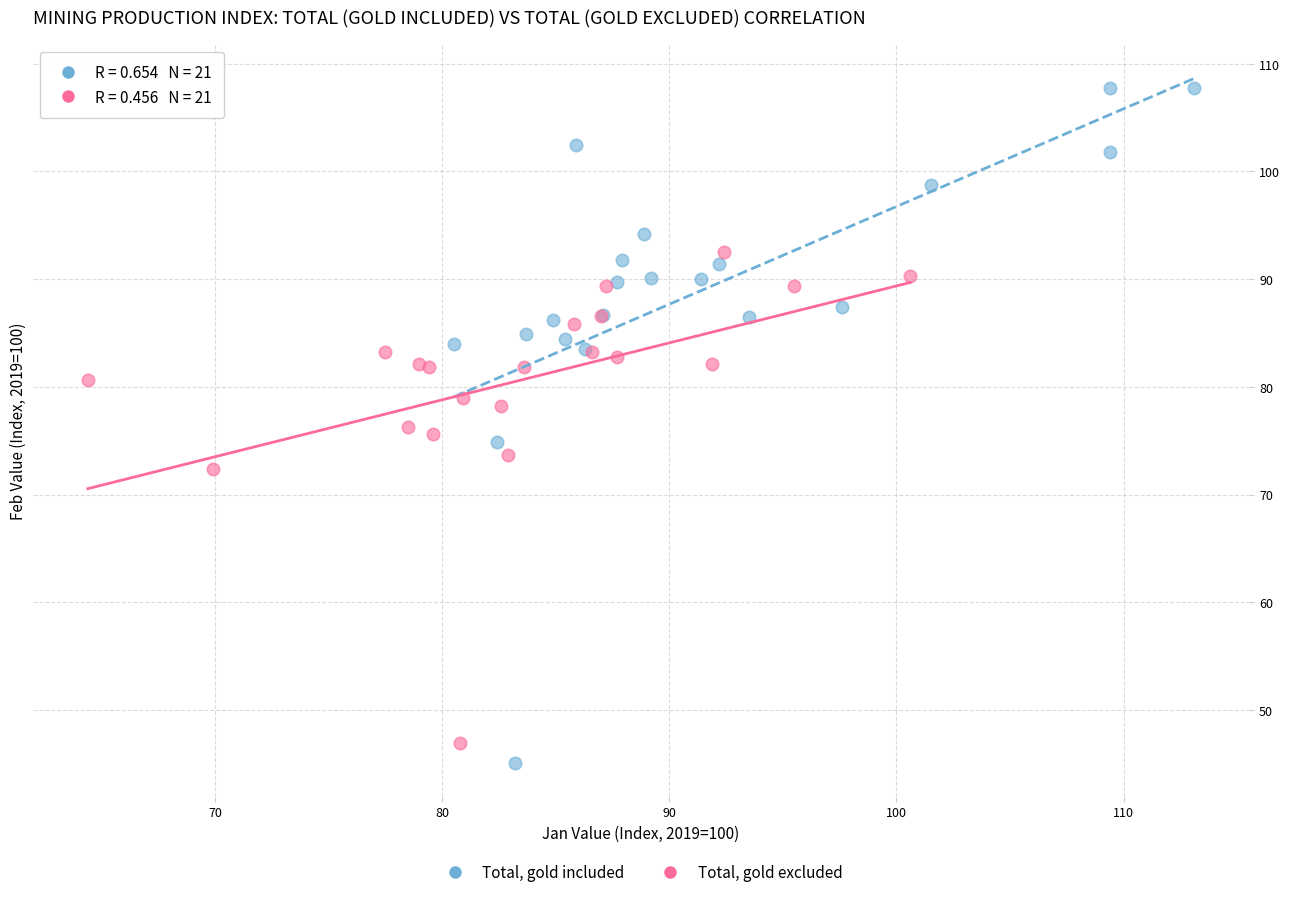

Which series reaches the maximum Y coordinate?

Total, gold included